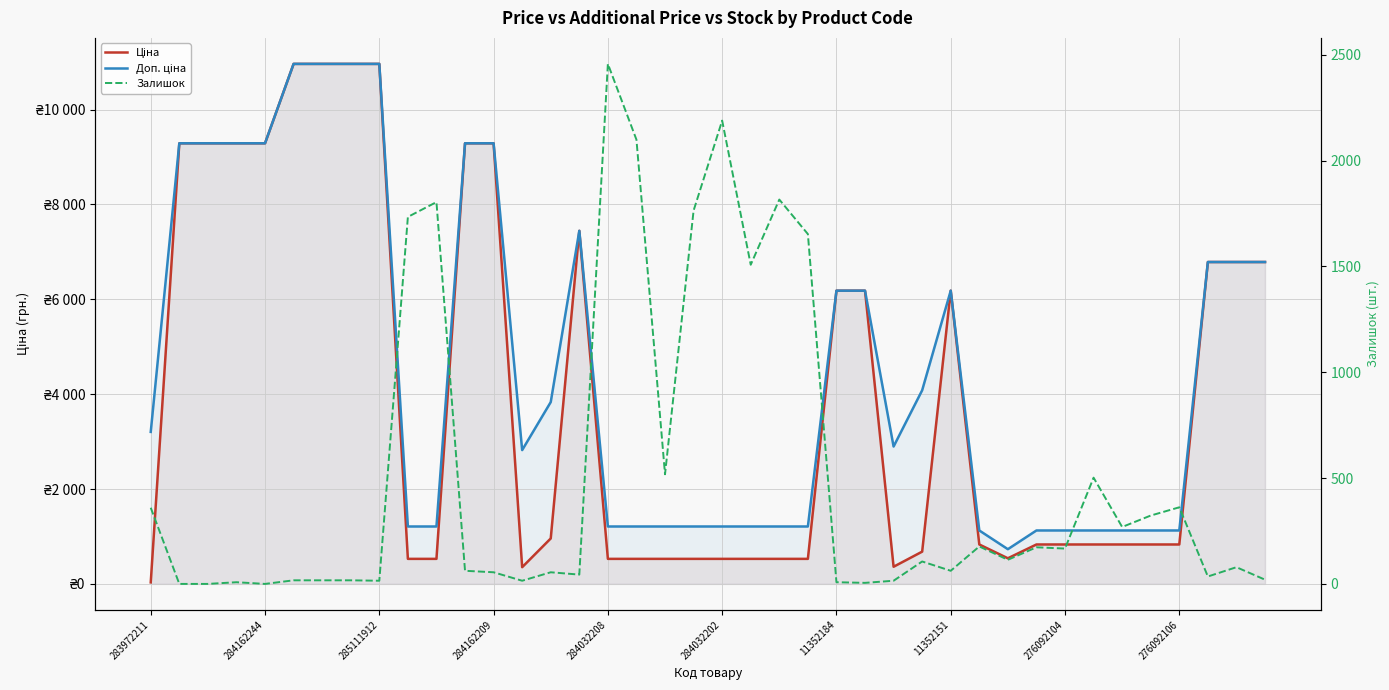

Between 20 and 30, which series saw the biggest shift?

Залишок